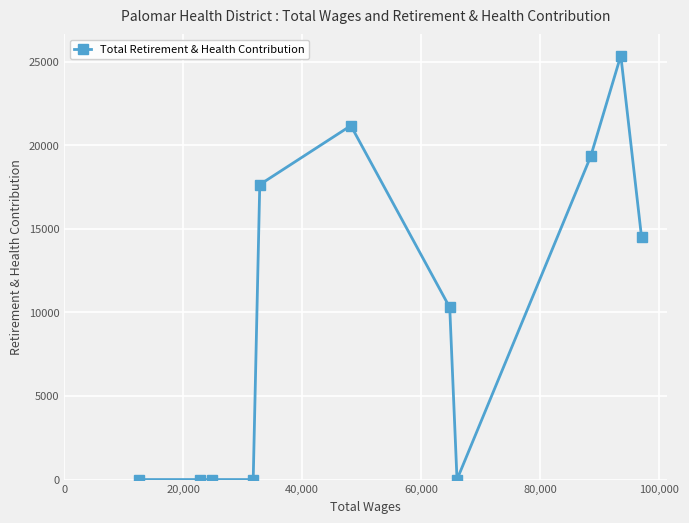

What is the average value?

9850